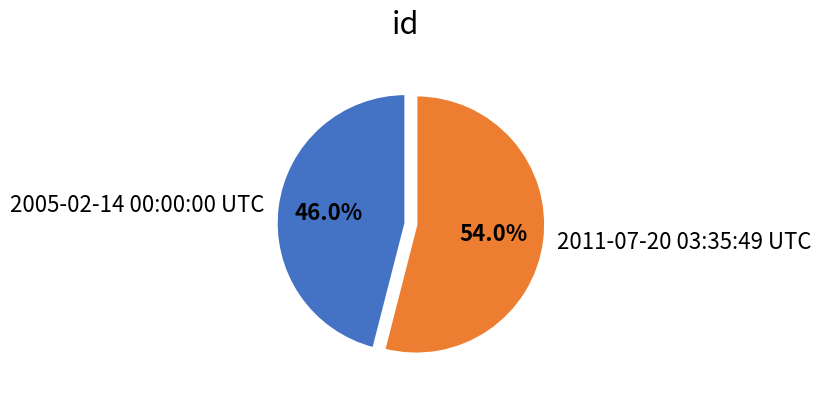

Which has a higher value, 2011-07-20 03:35:49 UTC or 2005-02-14 00:00:00 UTC?

2011-07-20 03:35:49 UTC